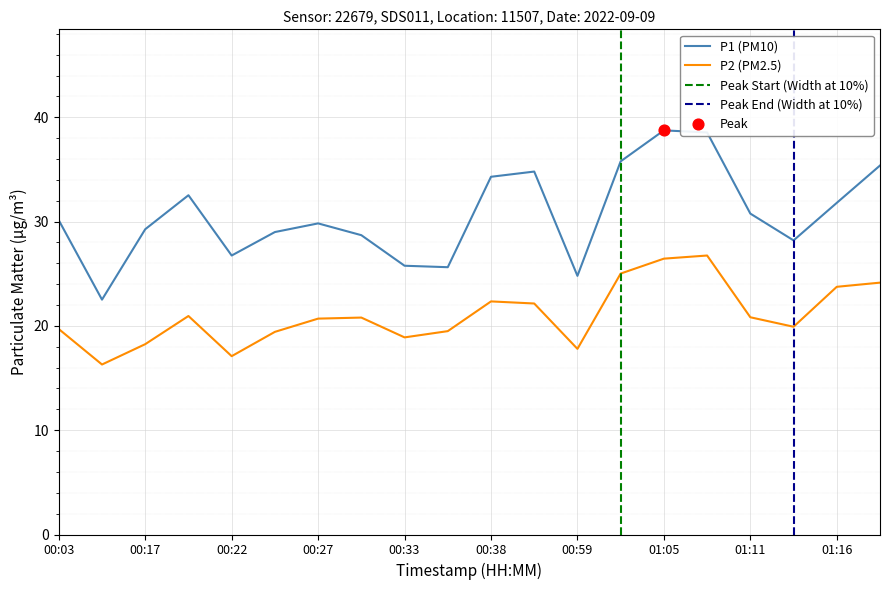

Which series contains the highest Y value?

P1